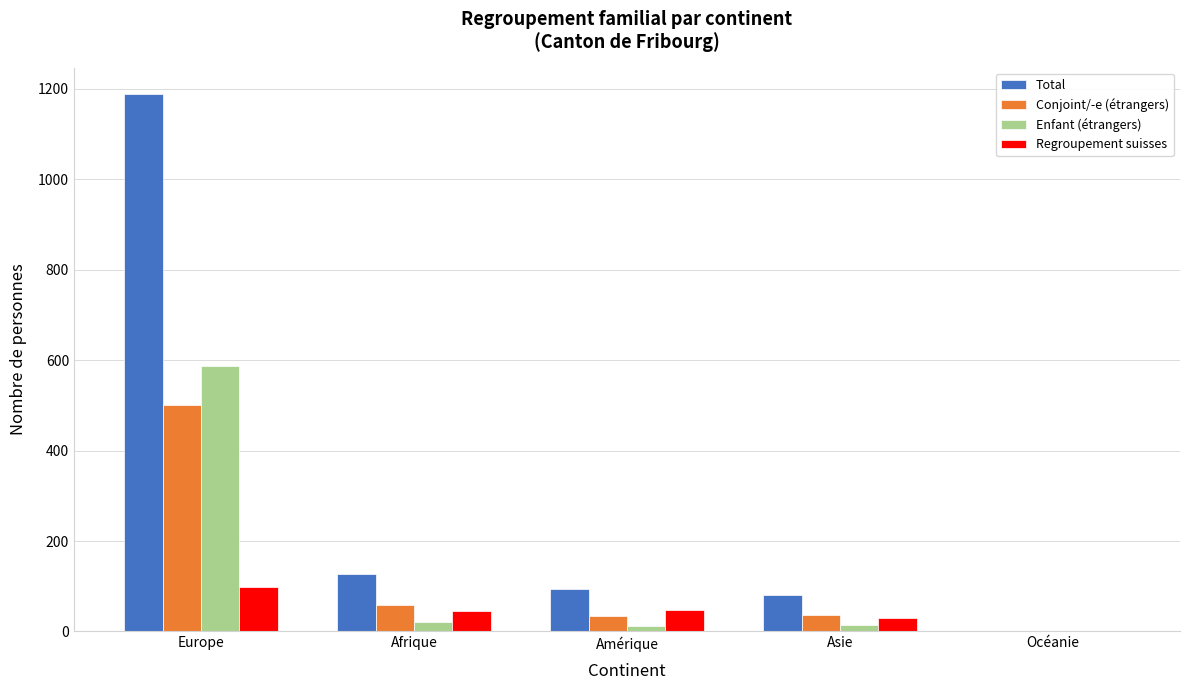

What is the total value across all series at Océanie?

4